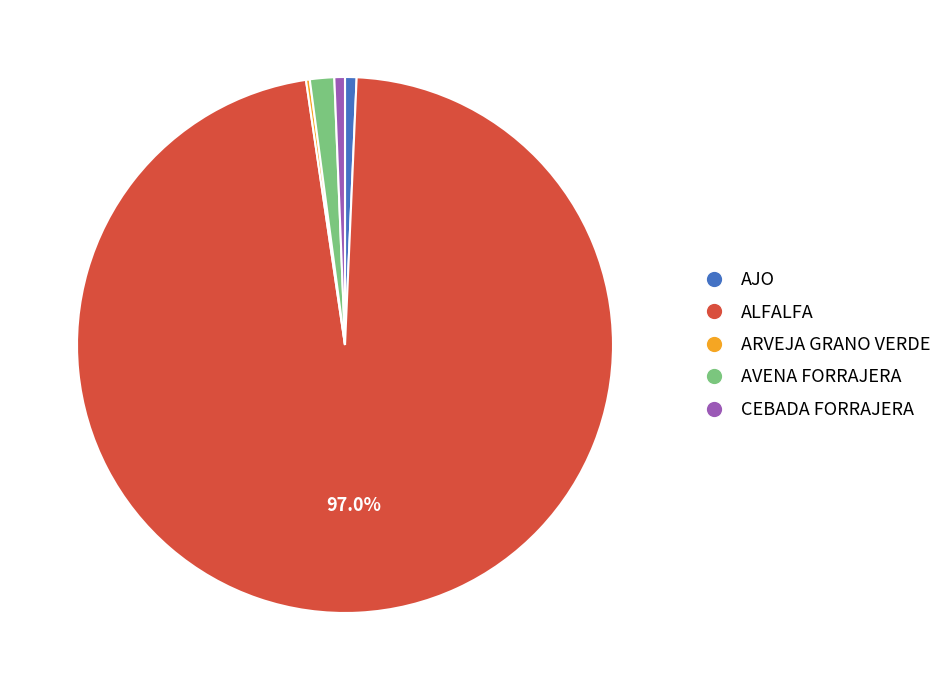

What is the ratio of the value at AJO to the value at CEBADA FORRAJERA?

1.1